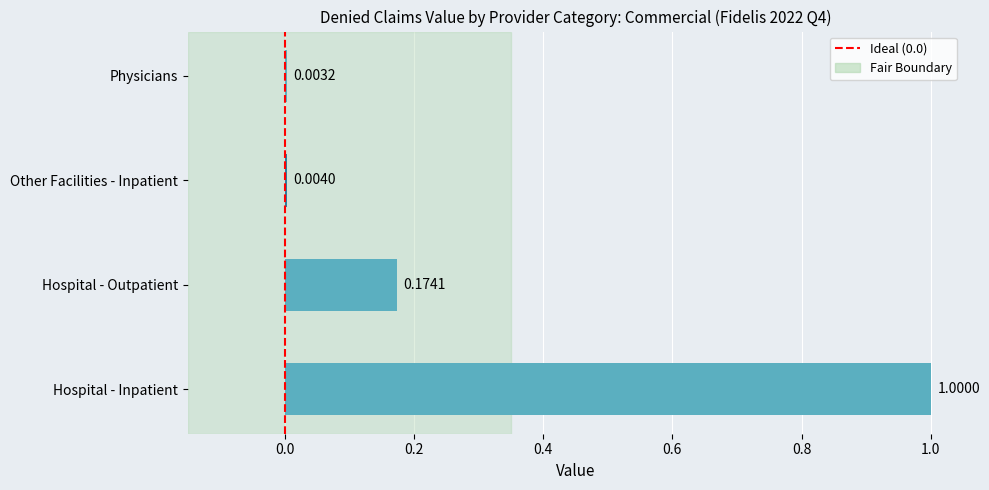

At which label is the value closest to 0?

Physicians